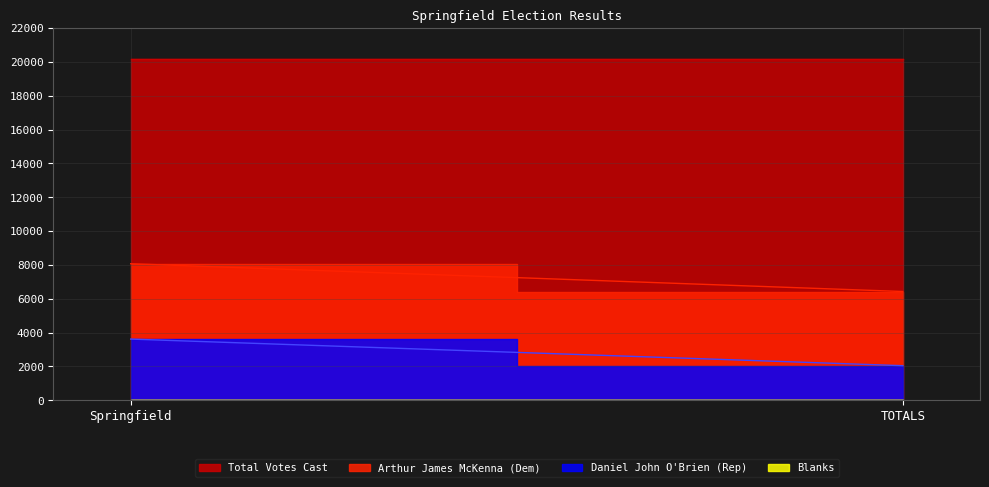

The Arthur James McKenna (Dem) series shows 1632 at TOTALS. True or false?

False